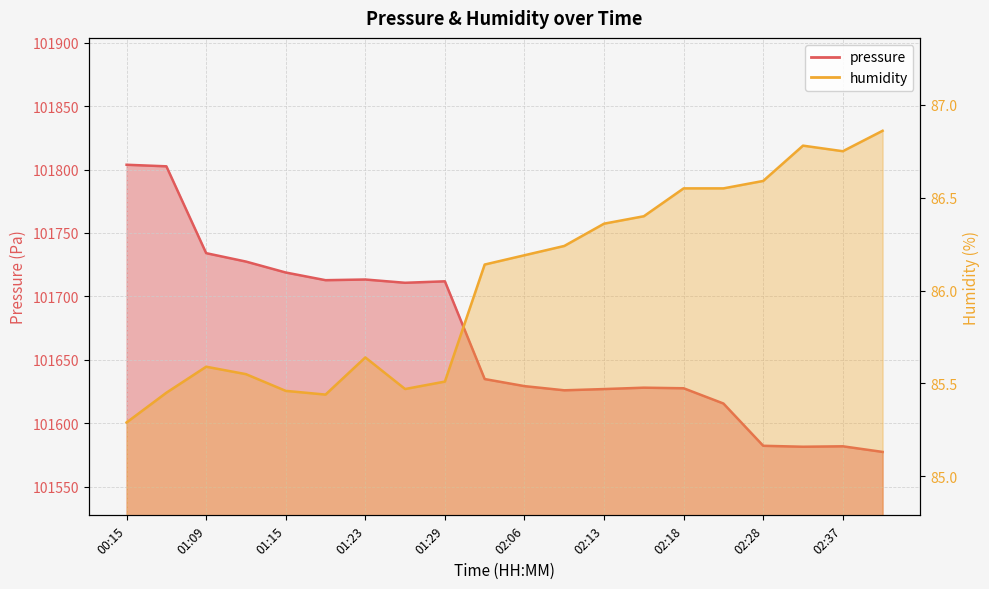

What is the difference between the second highest and minimum values in the pressure series?

225.1